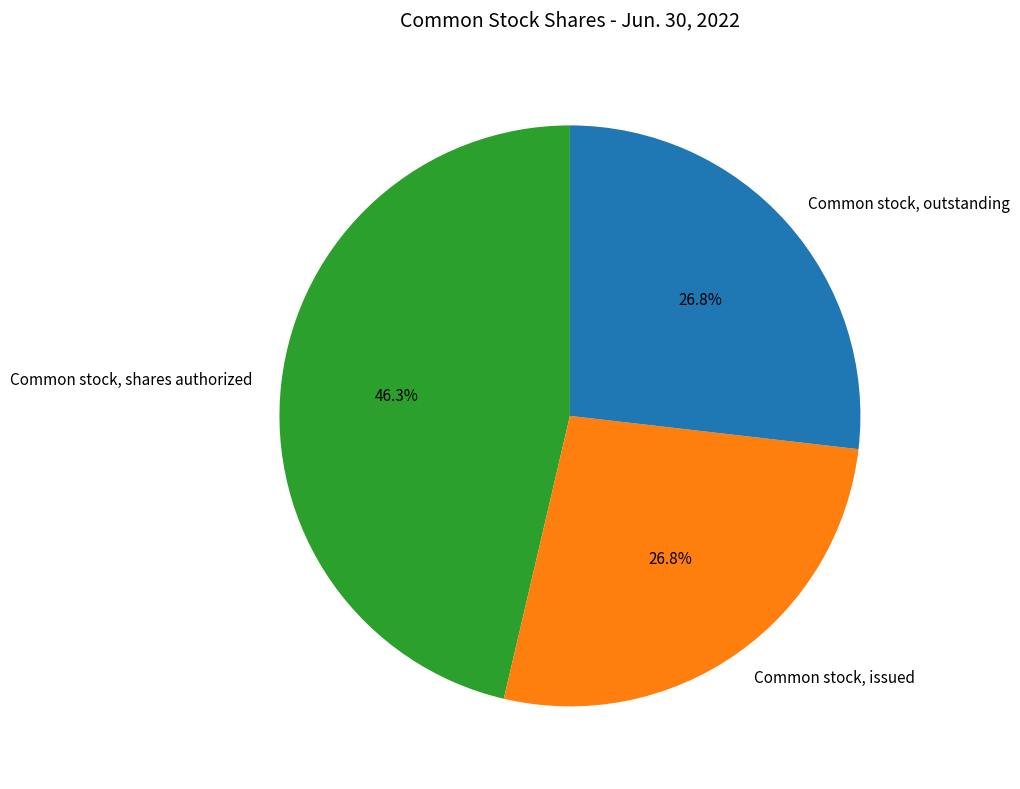

Between Common stock, issued and Common stock, shares authorized, which is larger?

Common stock, shares authorized